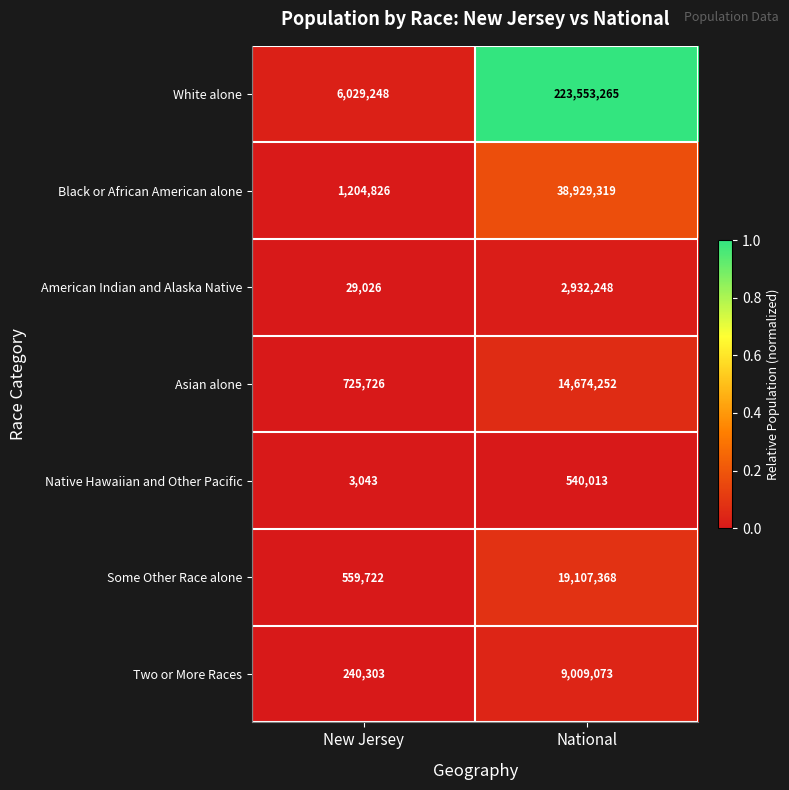

At which category does the chart reach its peak across all series?

National